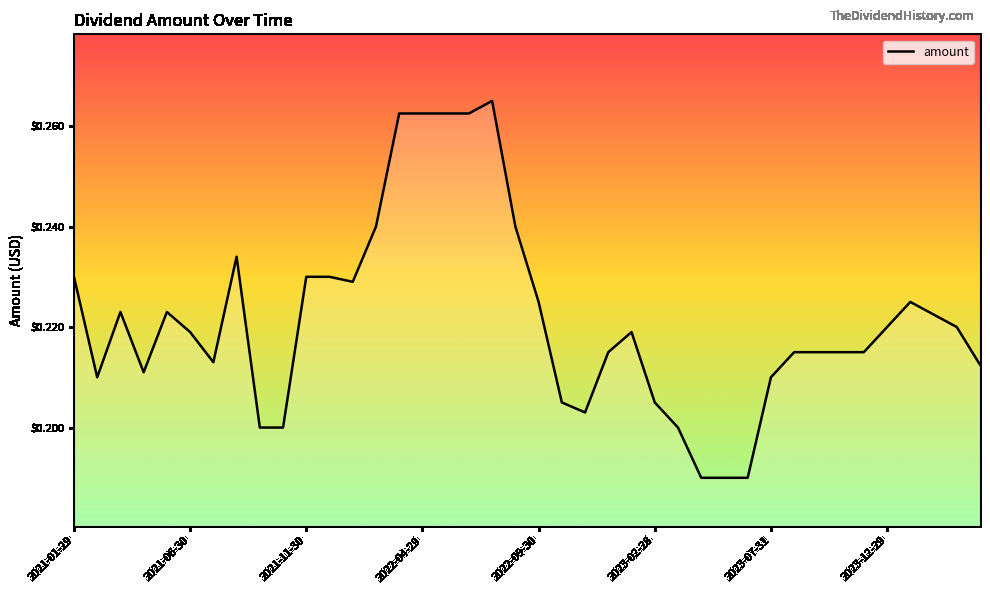

Does the chart display data point markers on the line(s)?

No